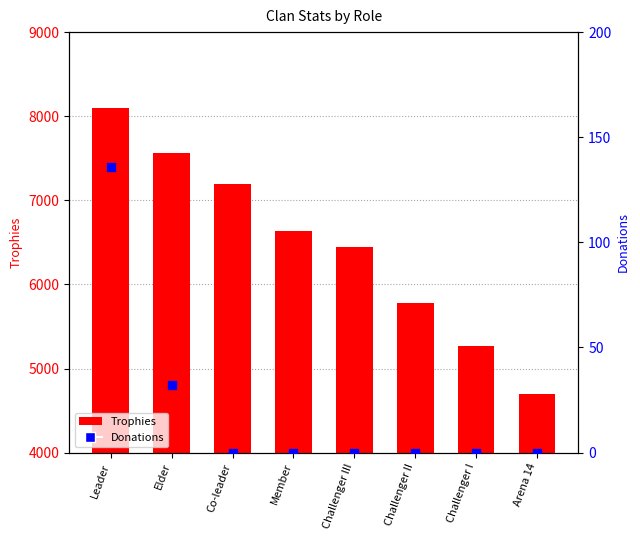

Which series reaches the maximum Y coordinate?

Trophies